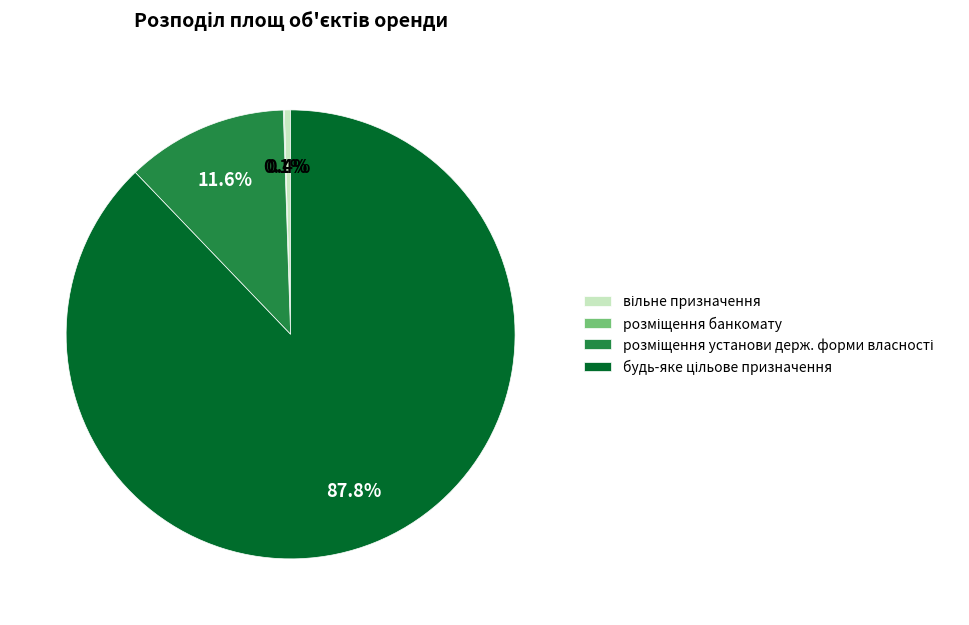

Is there any slice that represents more than half of the pie?

Yes